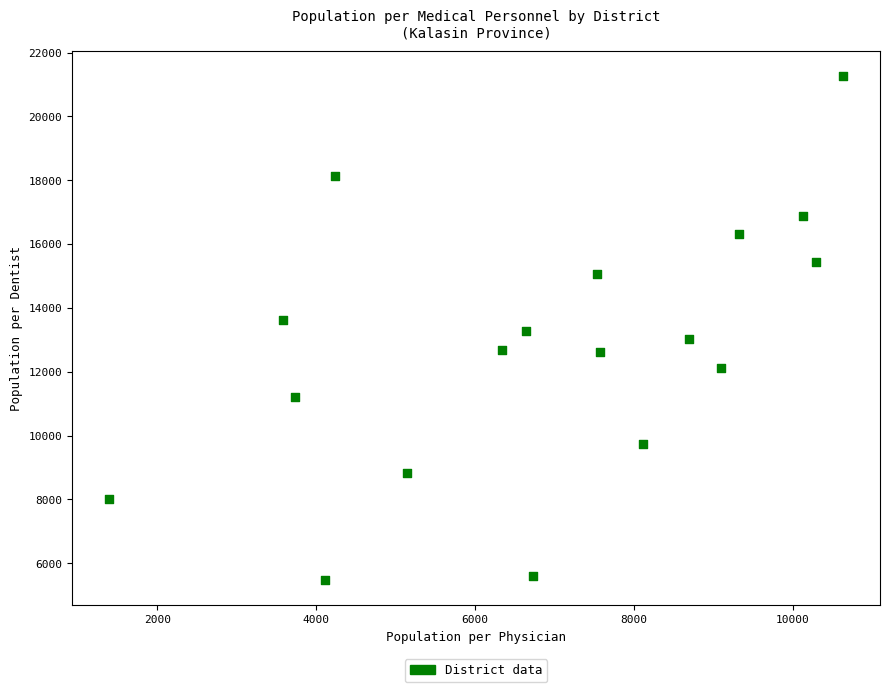

What is the range of Y values (max minus min)?

15789